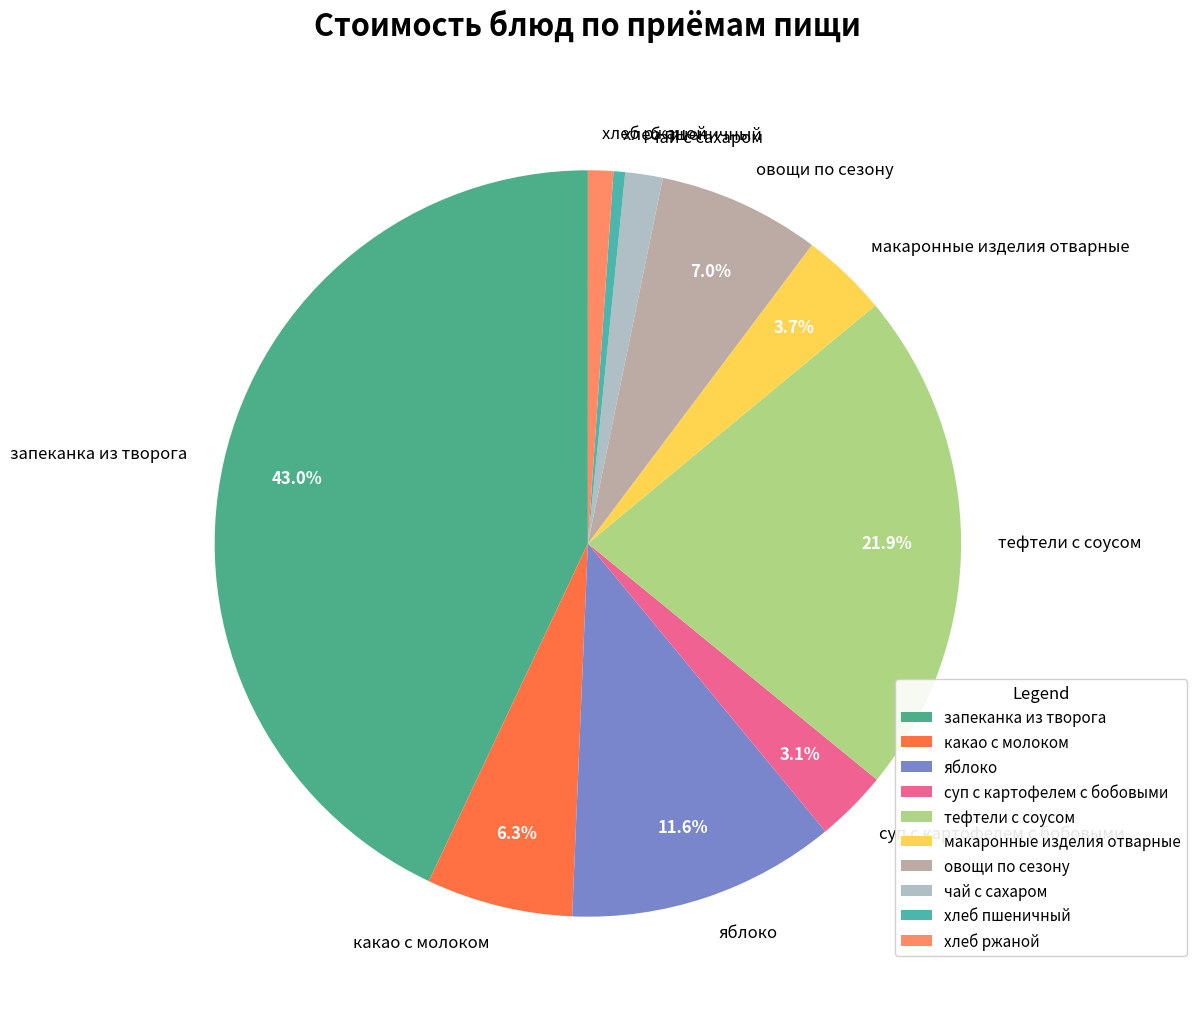

To the nearest percent, what is the average slice percentage?

10%